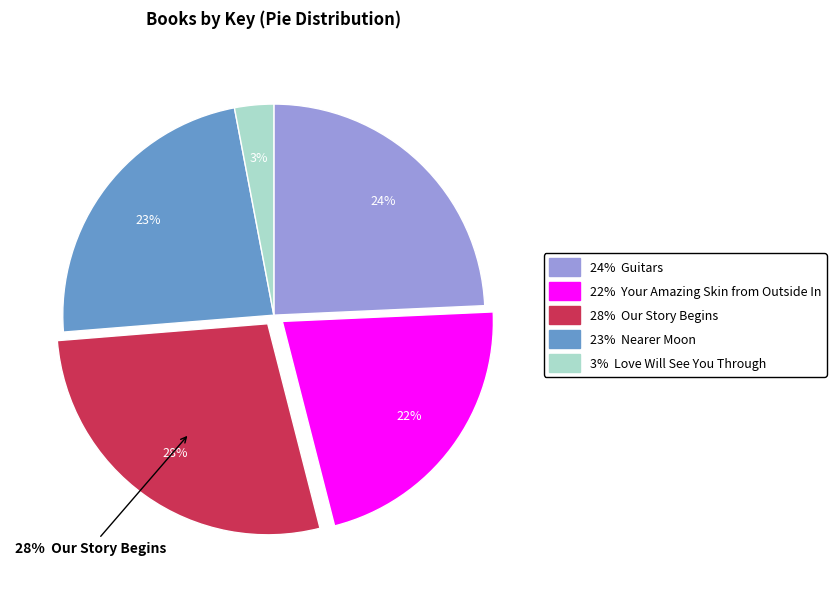

How many segments does this pie chart have?

5